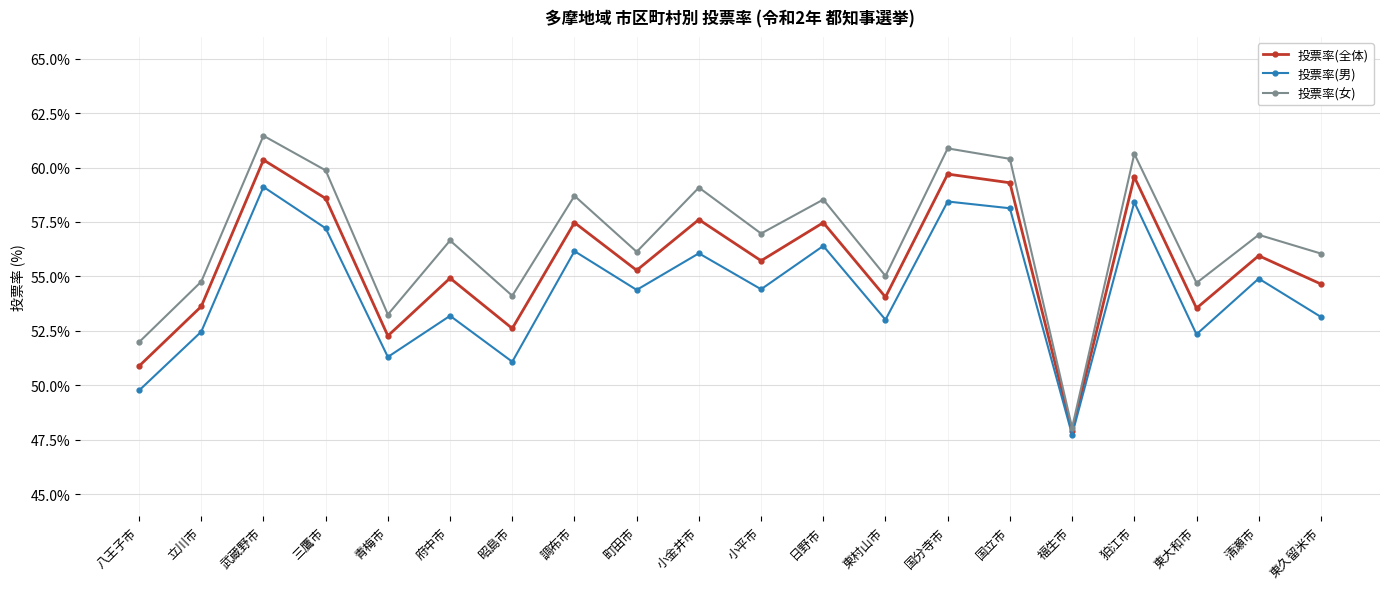

What is the difference between the highest and lowest values at 日野市?

2.1